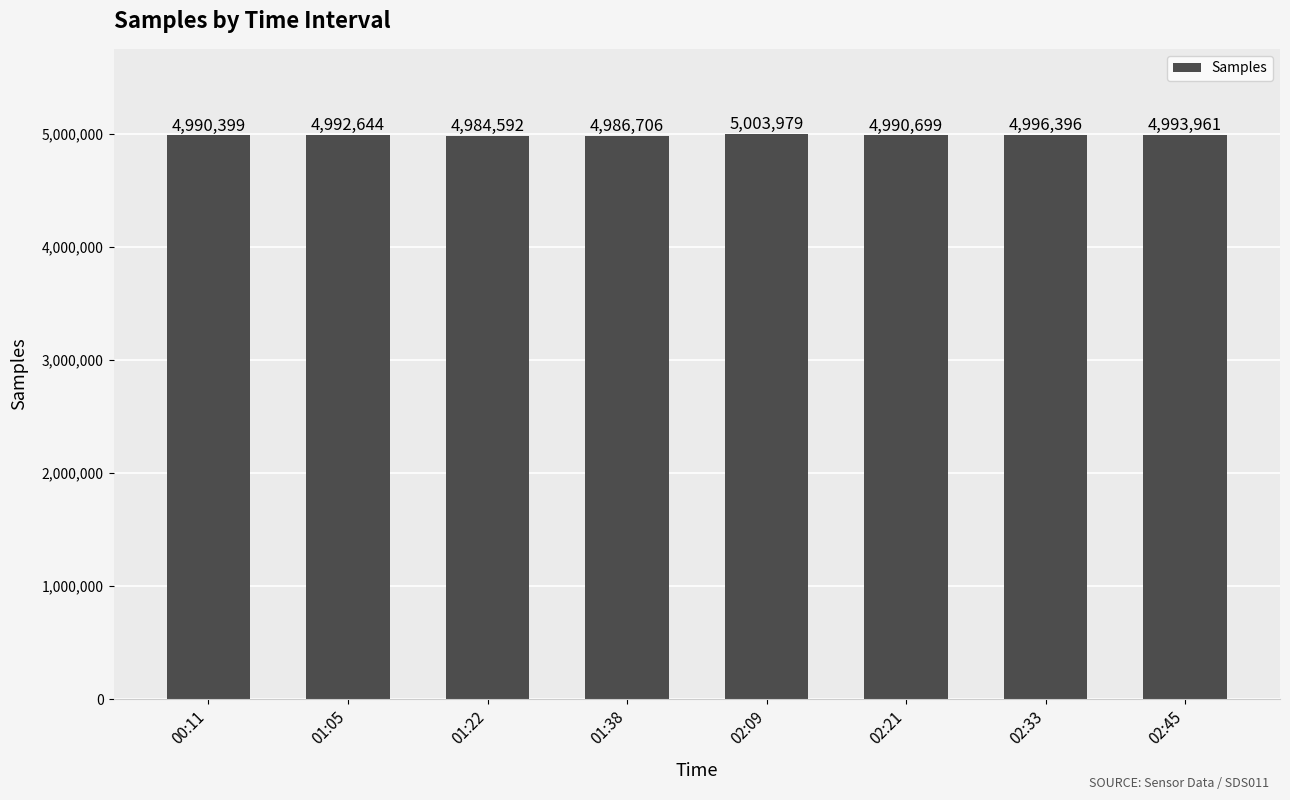

Which has a higher value, 02:21 or 01:22?

02:21